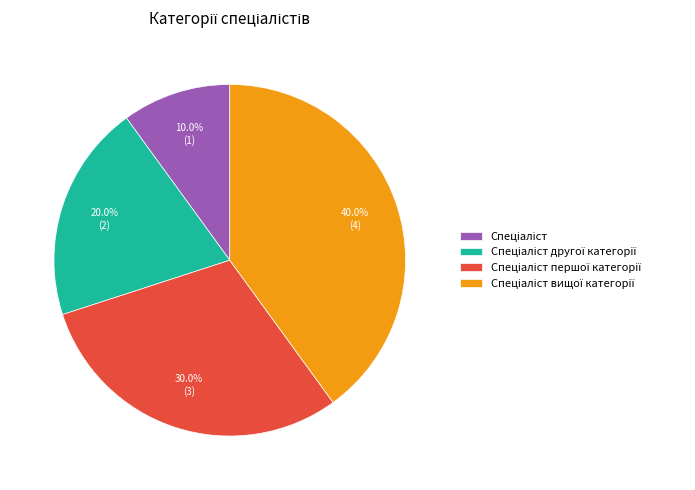

Is there any slice that represents more than half of the pie?

No